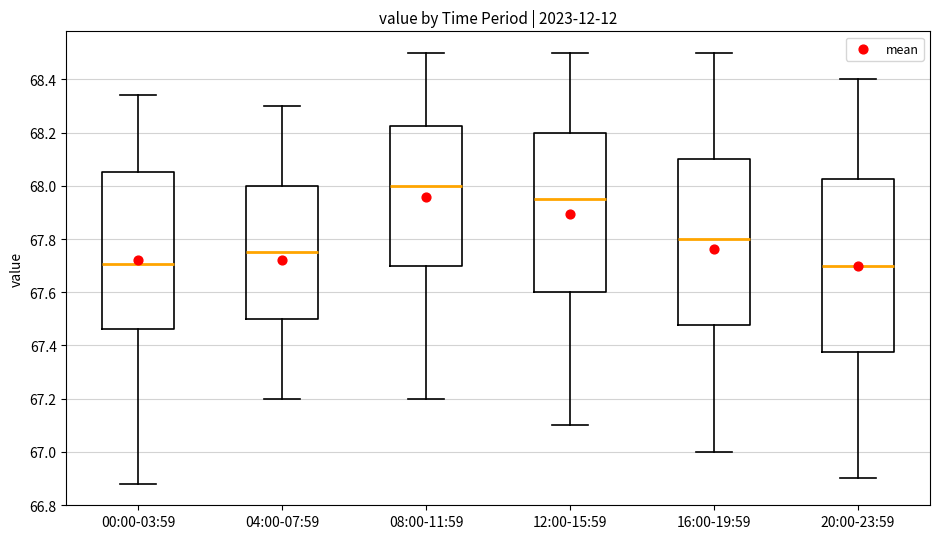

Comparing the boxes themselves (not the whiskers), which one is the tallest?

20:00-23:59